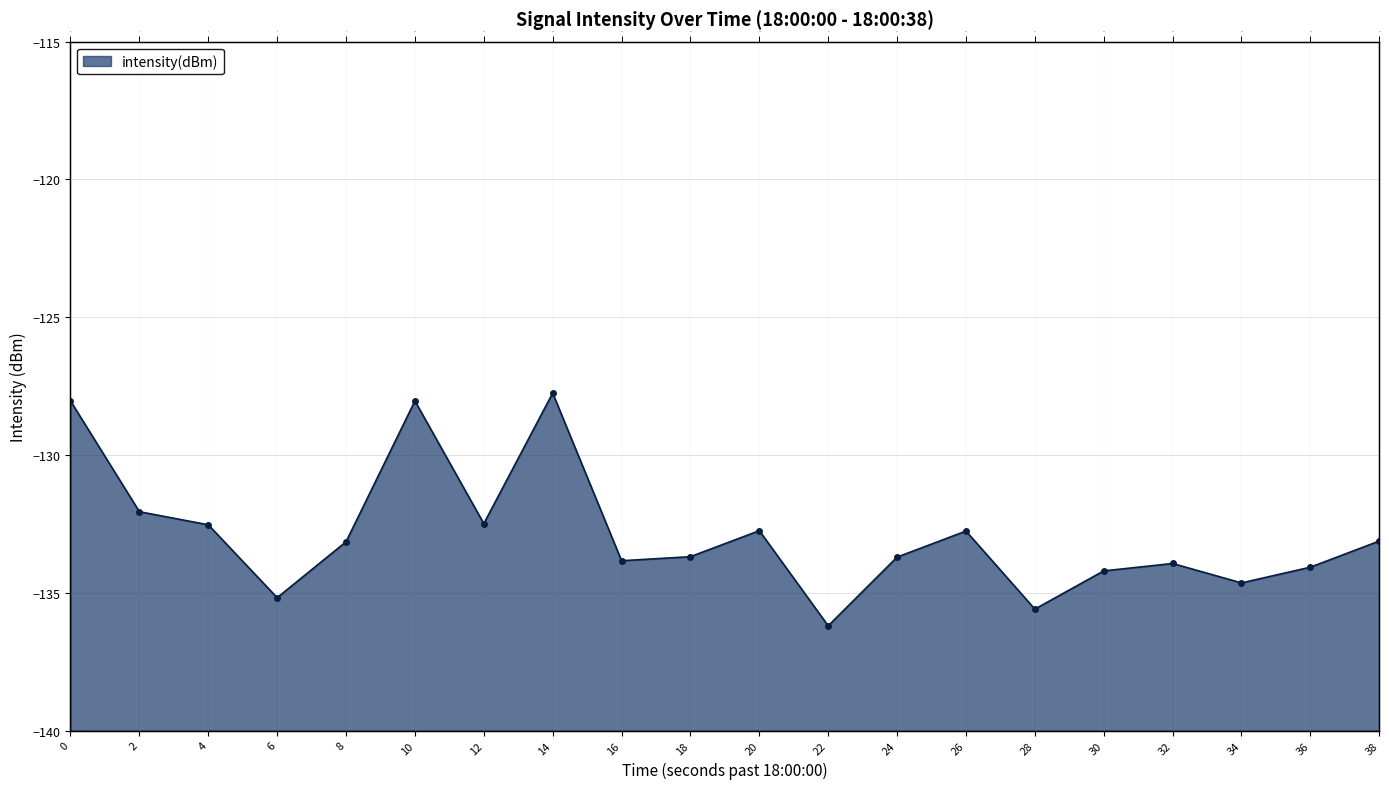

Rank the categories by value from lowest to highest.

22, 28, 6, 34, 30, 36, 32, 16, 24, 18, 8, 38, 26, 20, 4, 12, 2, 10, 0, 14